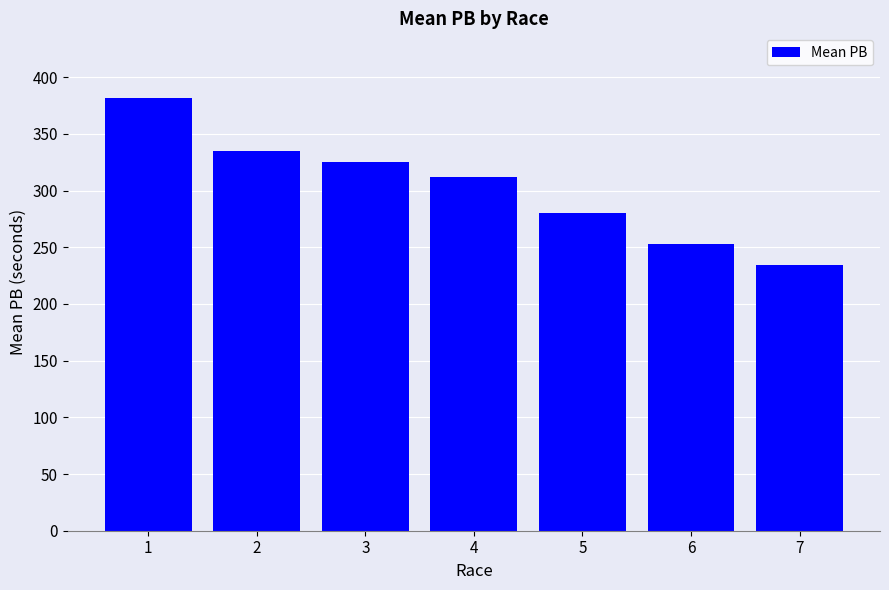

Is it true that the value at 3 is 196.6?

False